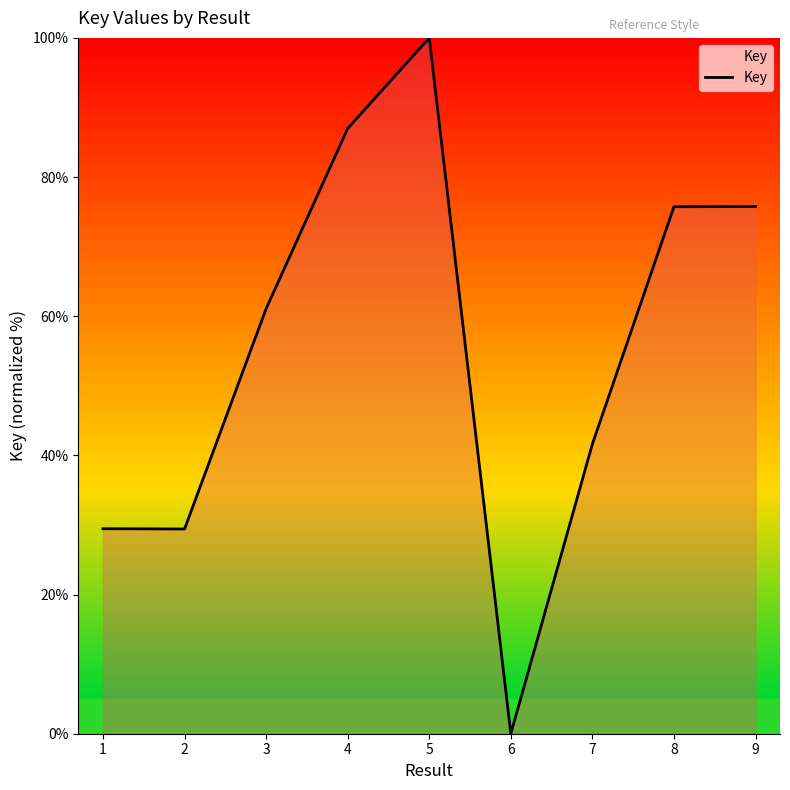

Is it true that the value at 8 is 75.7?

True